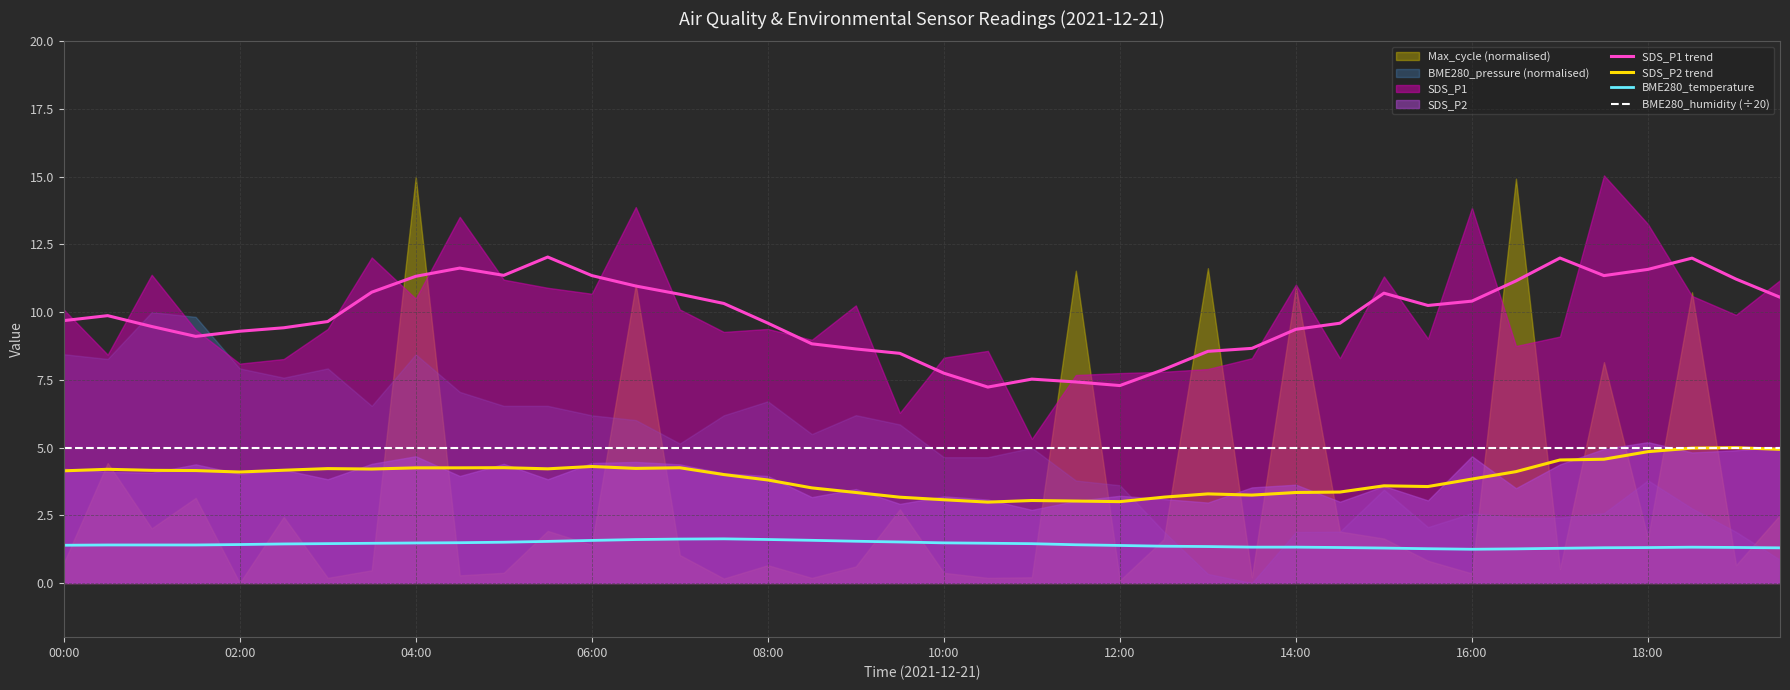

True or false: BME280_temperature has a value of 1.3 at 14:00.

True